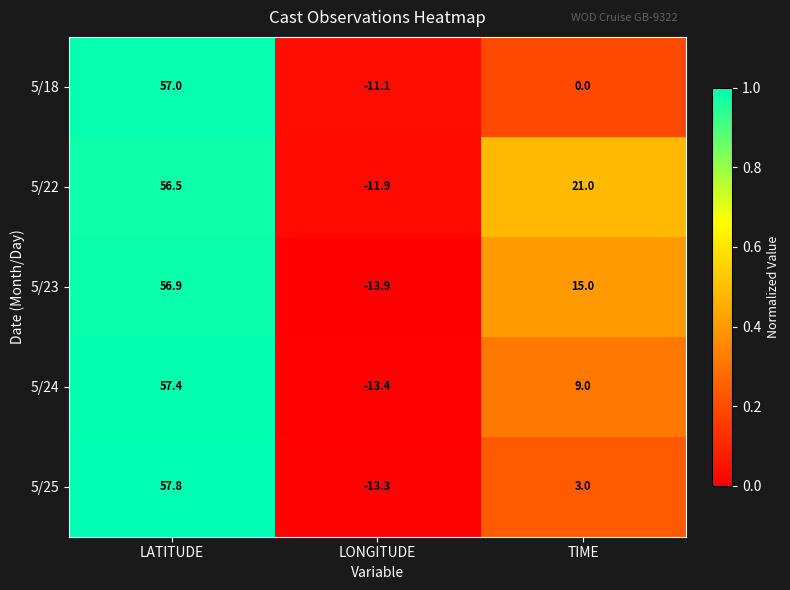

At which category is the sum across all series the highest?

LATITUDE